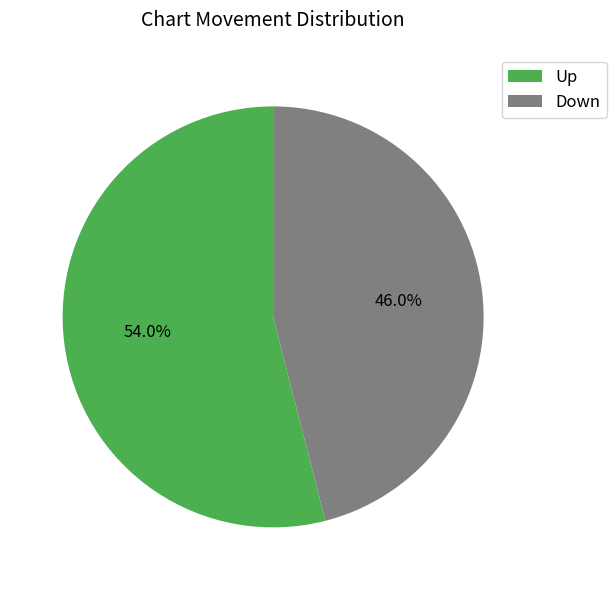

The Up slice represents 54% of the pie. True or false?

True